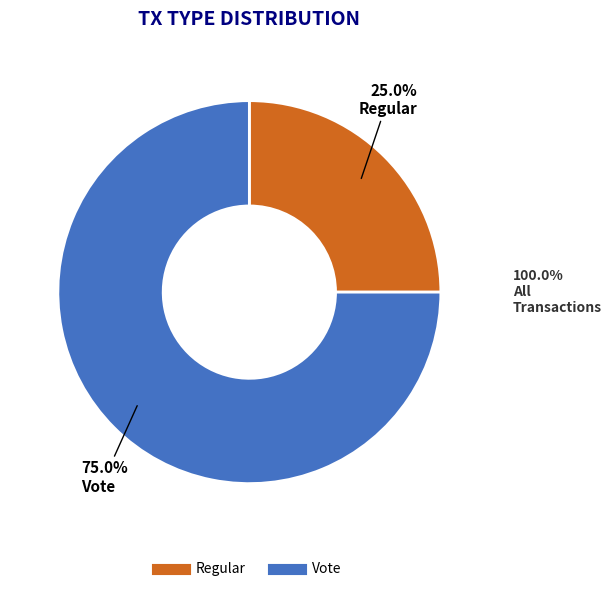

True or false: Vote accounts for 85% of the total.

False